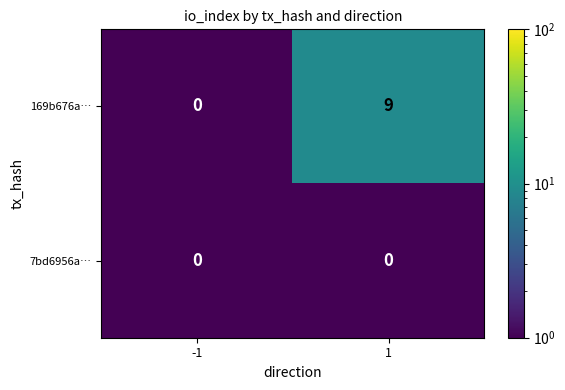

Is it true that 7bd6956a… equals 0 at -1?

True